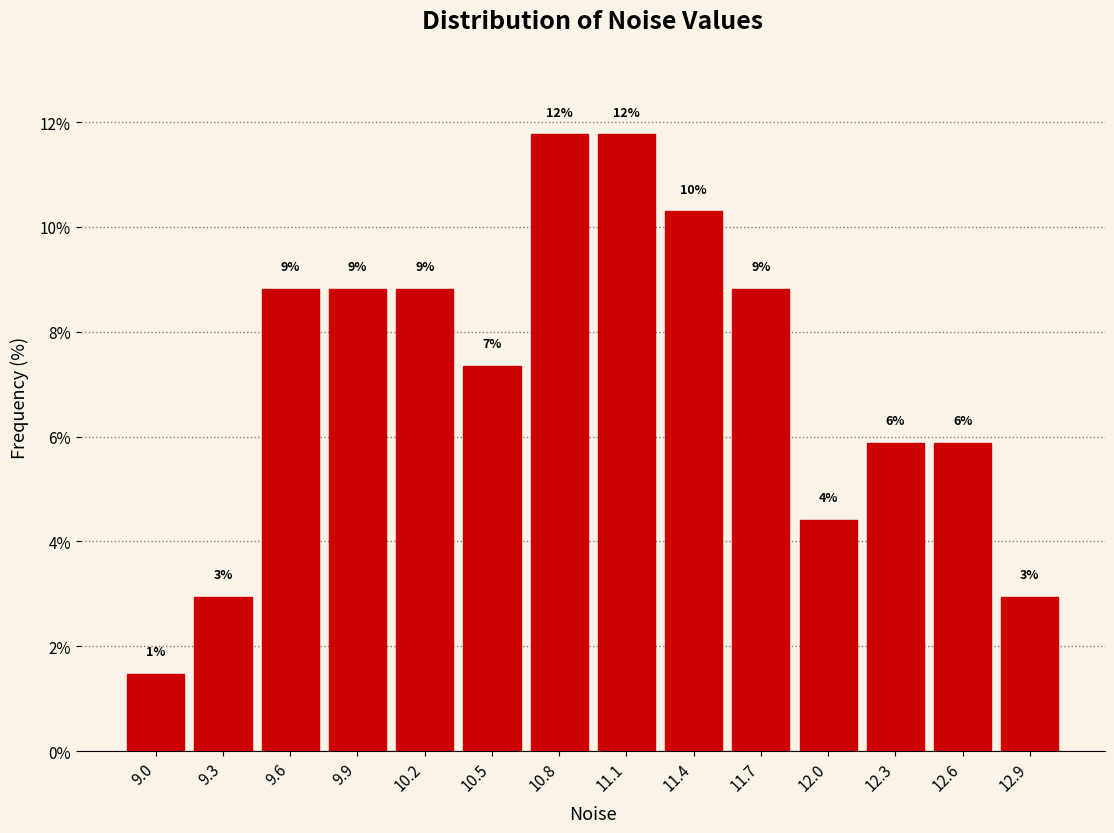

How many bars are there in total?

14